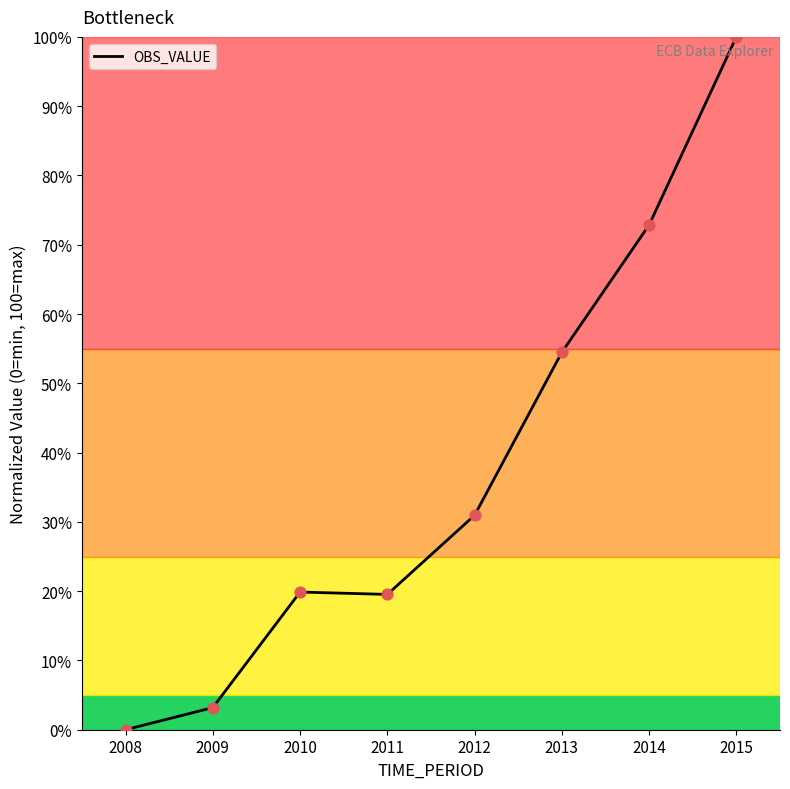

What is the change in value from 2012 to 2013?

+23.5